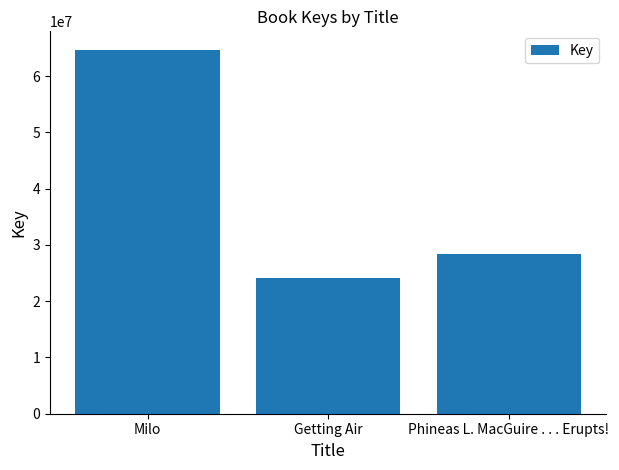

What position from the left is Getting Air?

2